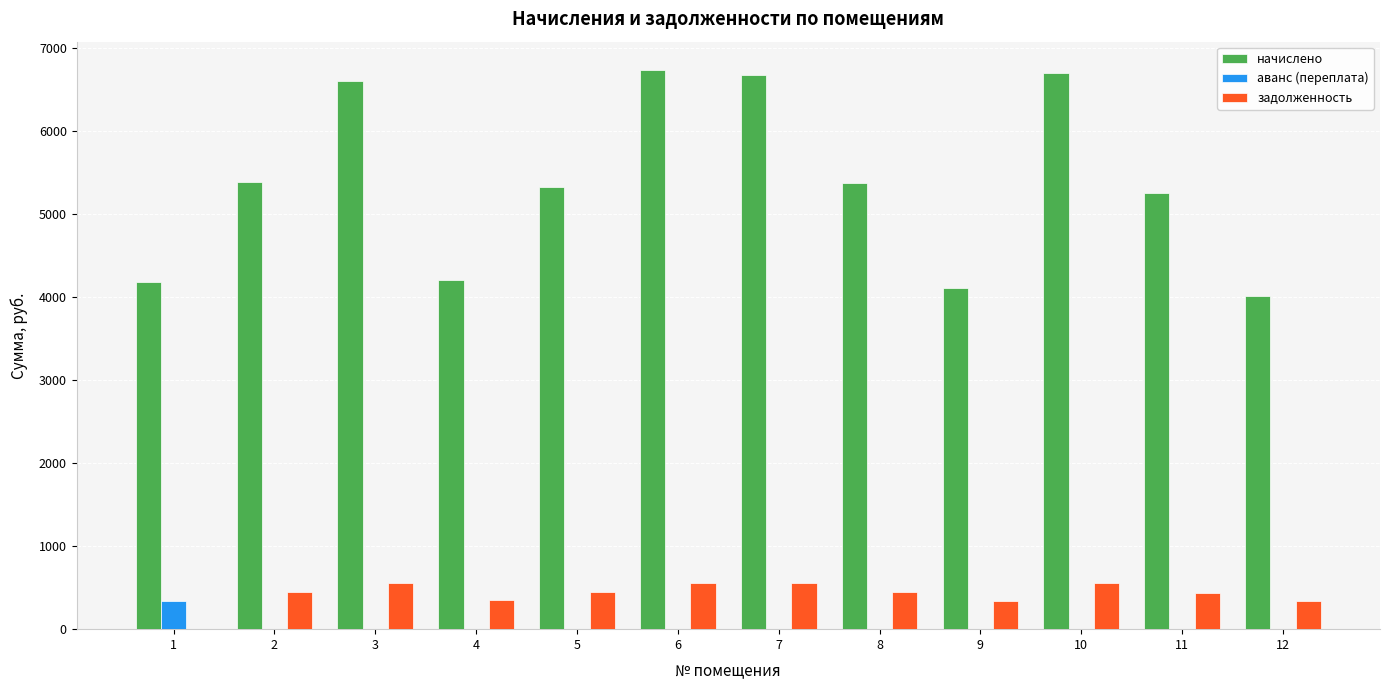

Does the chart contain stacked bars?

No